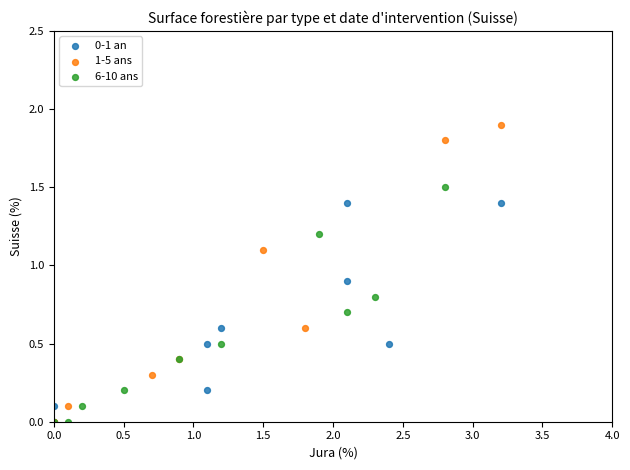

Which series has the largest Y range (max minus min)?

1-5 ans